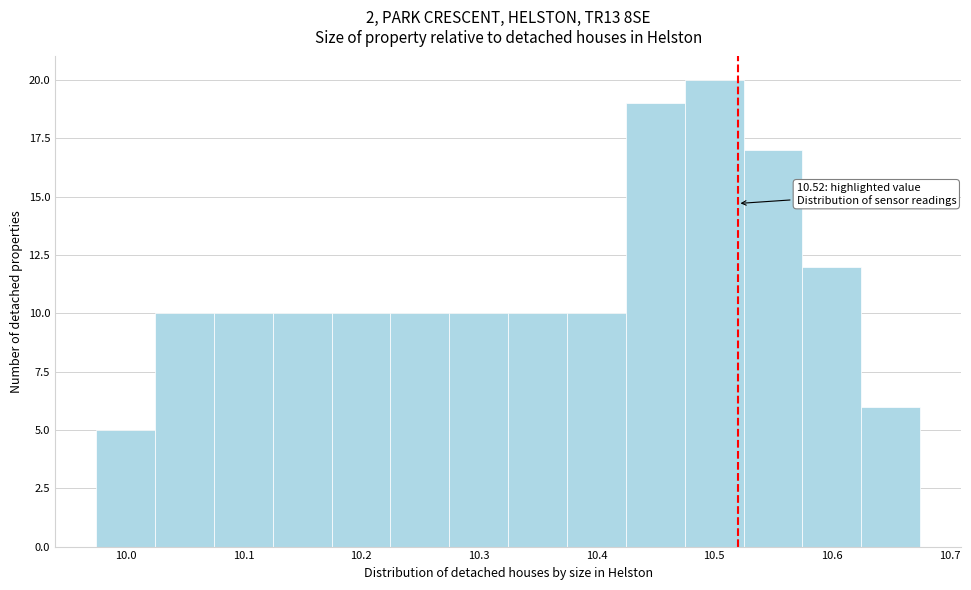

Over which range of the x-axis is the bar tallest?

10.475 to 10.525